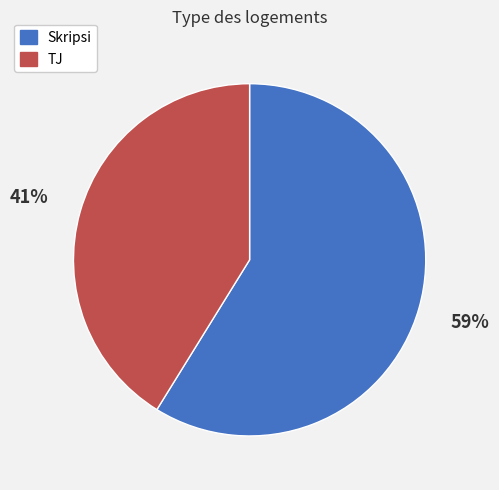

The TJ slice represents 53% of the pie. True or false?

False